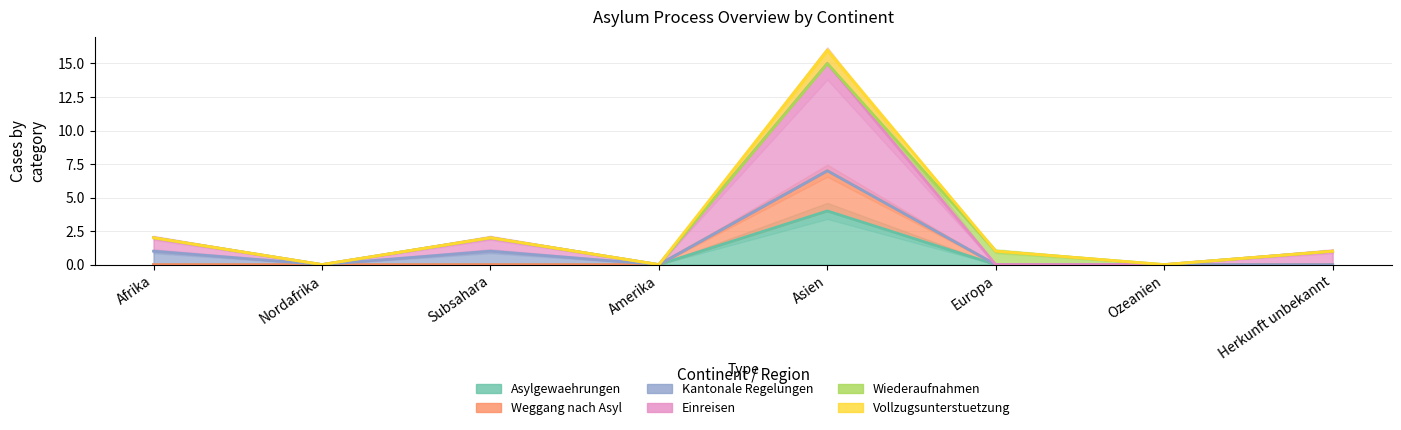

At which category does Asylgewaehrungen reach its first local peak?

Asien